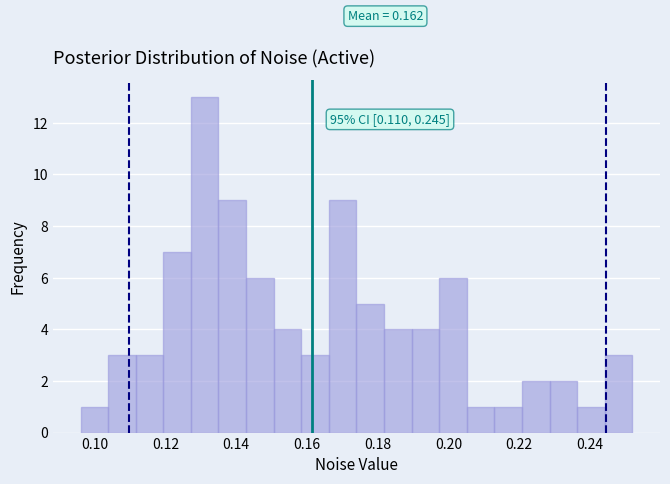

Around what value on the x-axis is the tallest bar? Give the approximate position of its centre, as read against the axis.

0.132